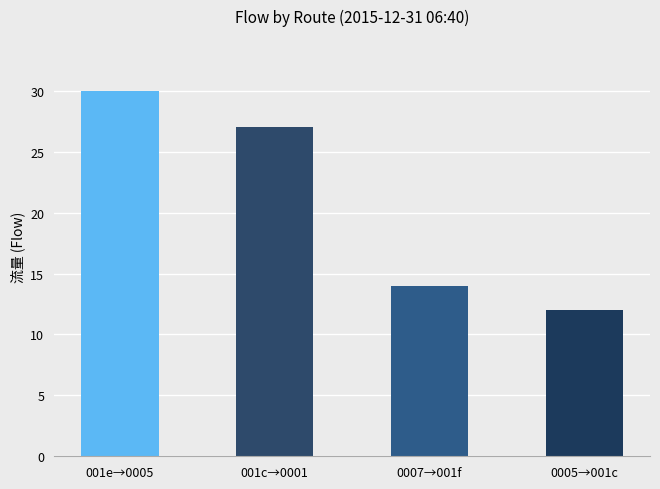

How many bars are there in total?

4